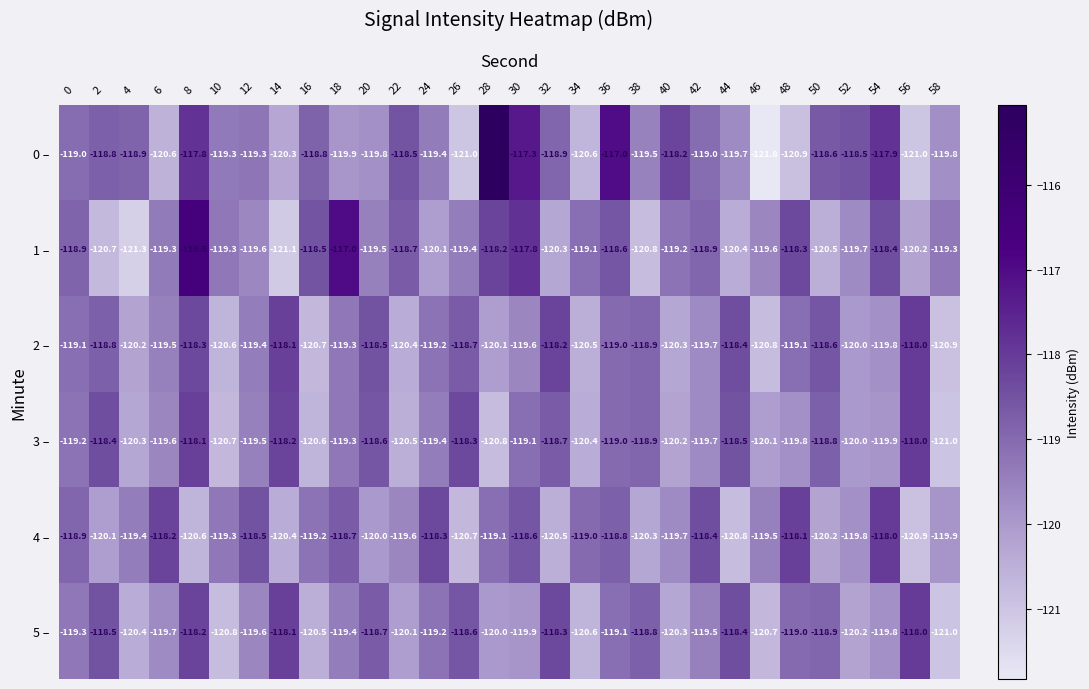

Rank the categories by 3 – value from highest to lowest.

56, 8, 14, 26, 2, 44, 20, 32, 50, 38, 36, 30, 0, 18, 24, 12, 6, 42, 48, 54, 52, 46, 40, 4, 34, 22, 16, 10, 28, 58